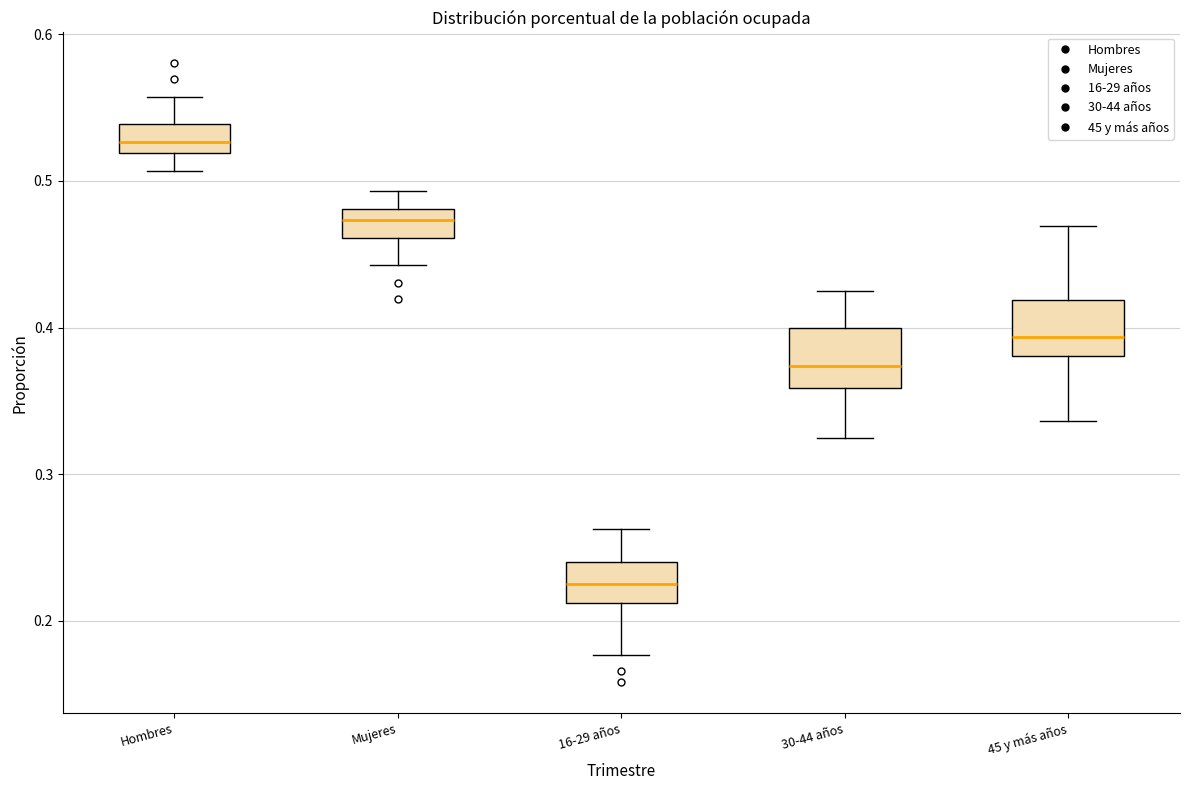

Reading left to right, read every box against the y-axis: the position of its median line, the range the box covers, and the ends of its whiskers. The values are not printed on the chart, so give them approximately, as read against the axis.

Hombres: median 0.53, box 0.52 to 0.54, whiskers 0.51 to 0.56
Mujeres: median 0.47, box 0.46 to 0.48, whiskers 0.44 to 0.49
16-29 años: median 0.23, box 0.21 to 0.24, whiskers 0.18 to 0.26
30-44 años: median 0.37, box 0.36 to 0.40, whiskers 0.32 to 0.42
45 y más años: median 0.39, box 0.38 to 0.42, whiskers 0.34 to 0.47